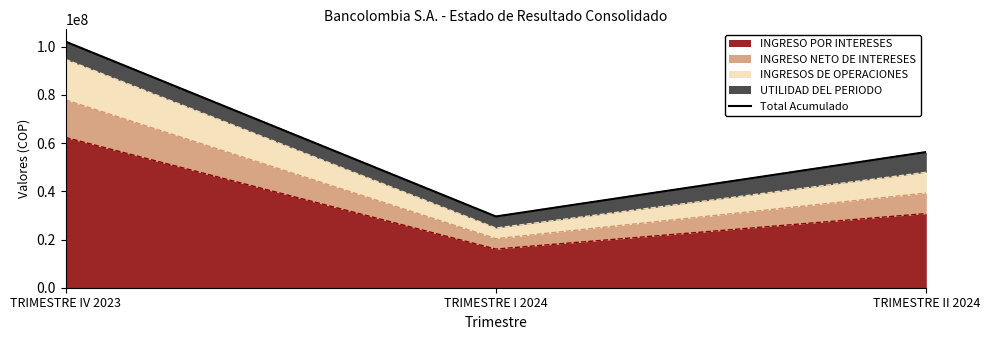

Reading right to left, transcribe all the data shown in this chart.

56318642.1	29567572.4	102134107.8